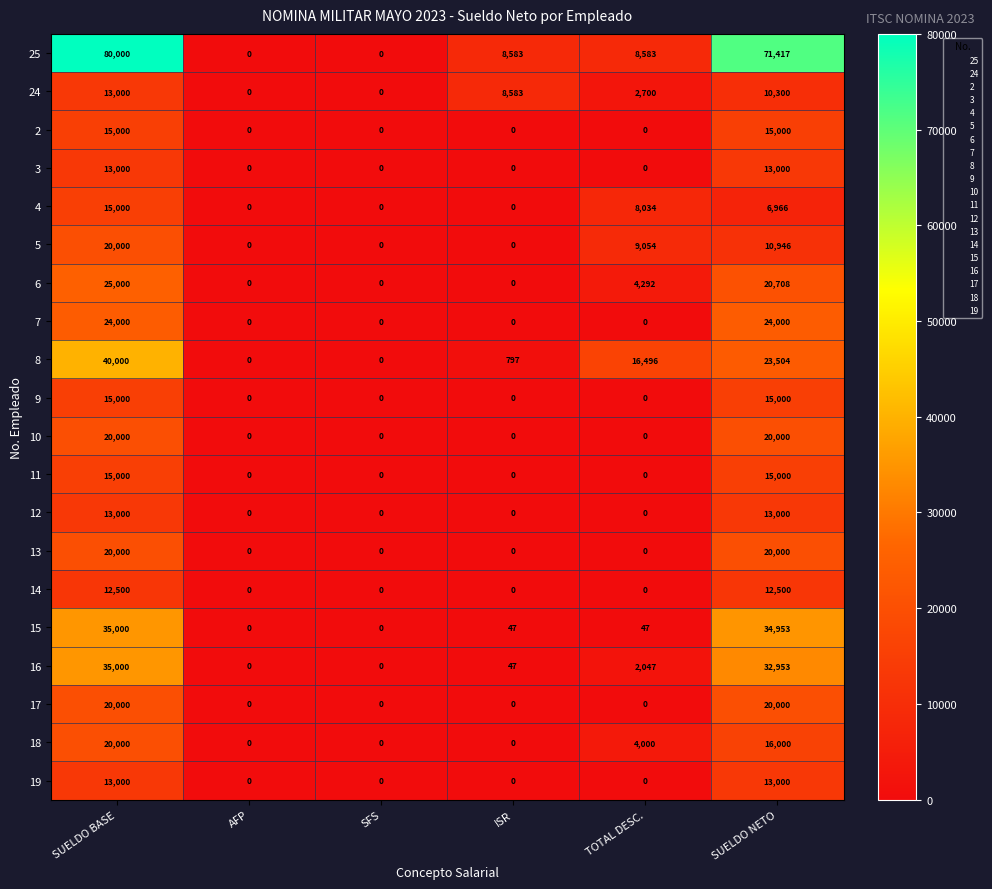

At how many categories does at least one series exceed 40969?

2